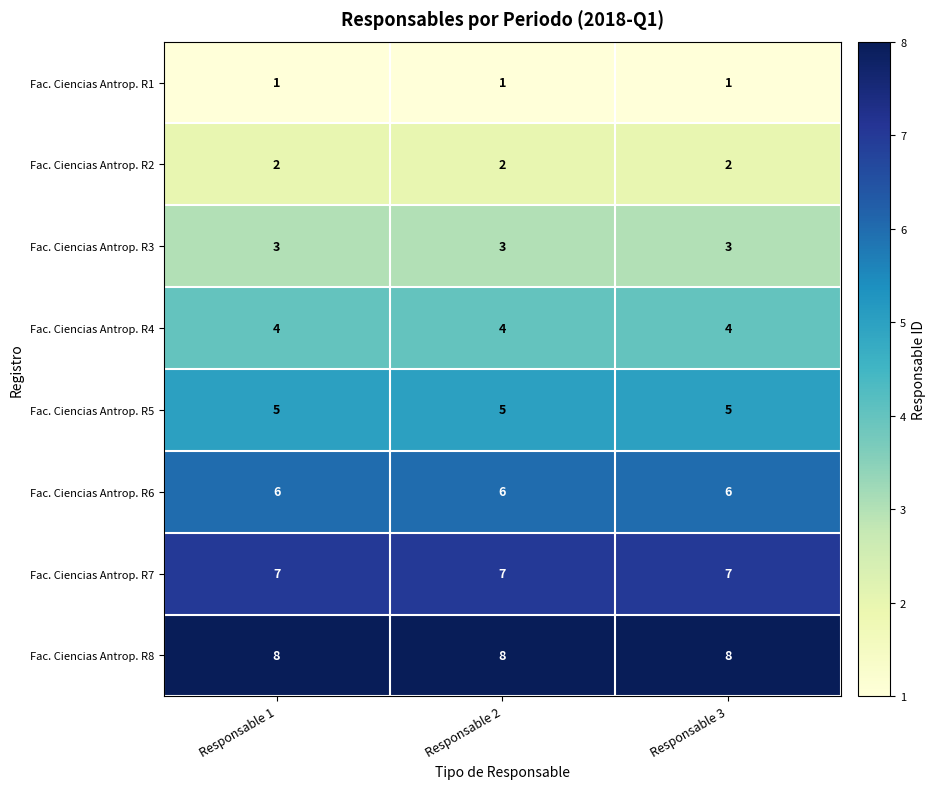

What is the difference between the highest and lowest values at Responsable 3?

7